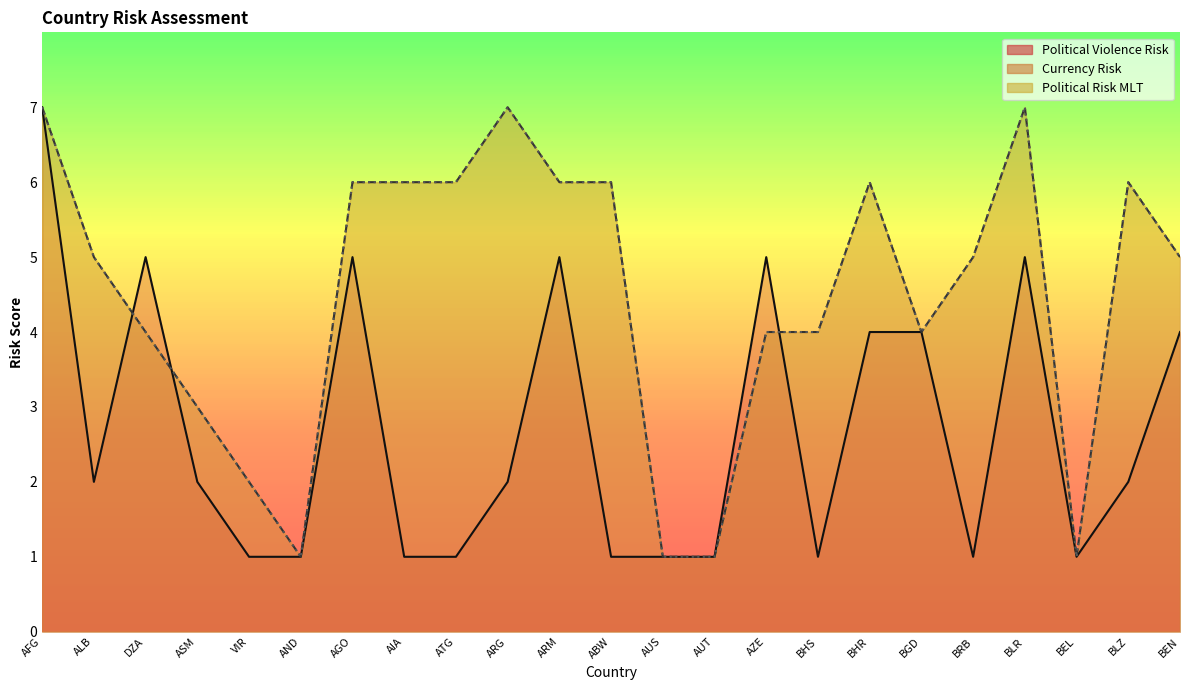

What is the total value across all series at ALB?

12